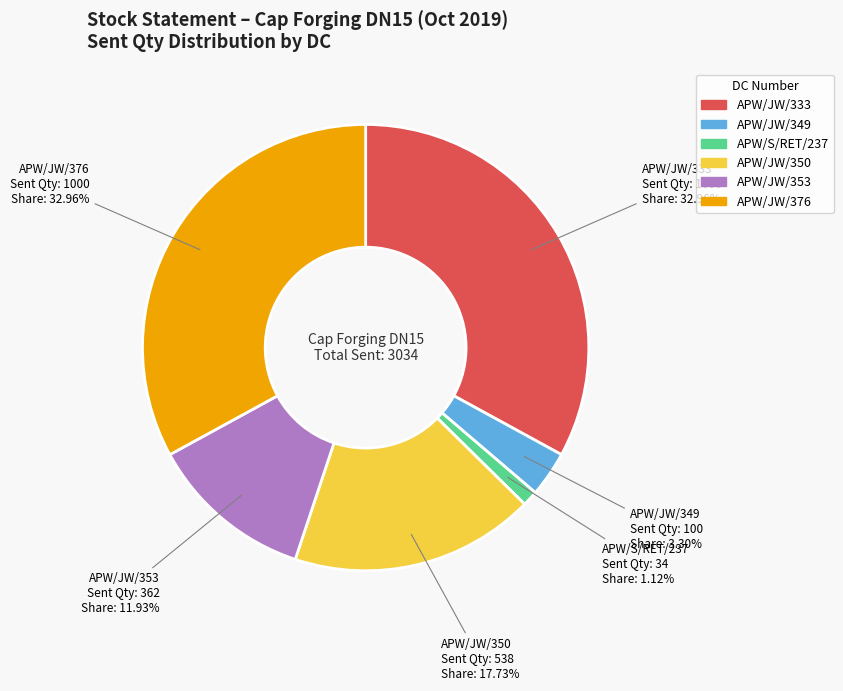

Is there any slice that represents more than half of the pie?

No